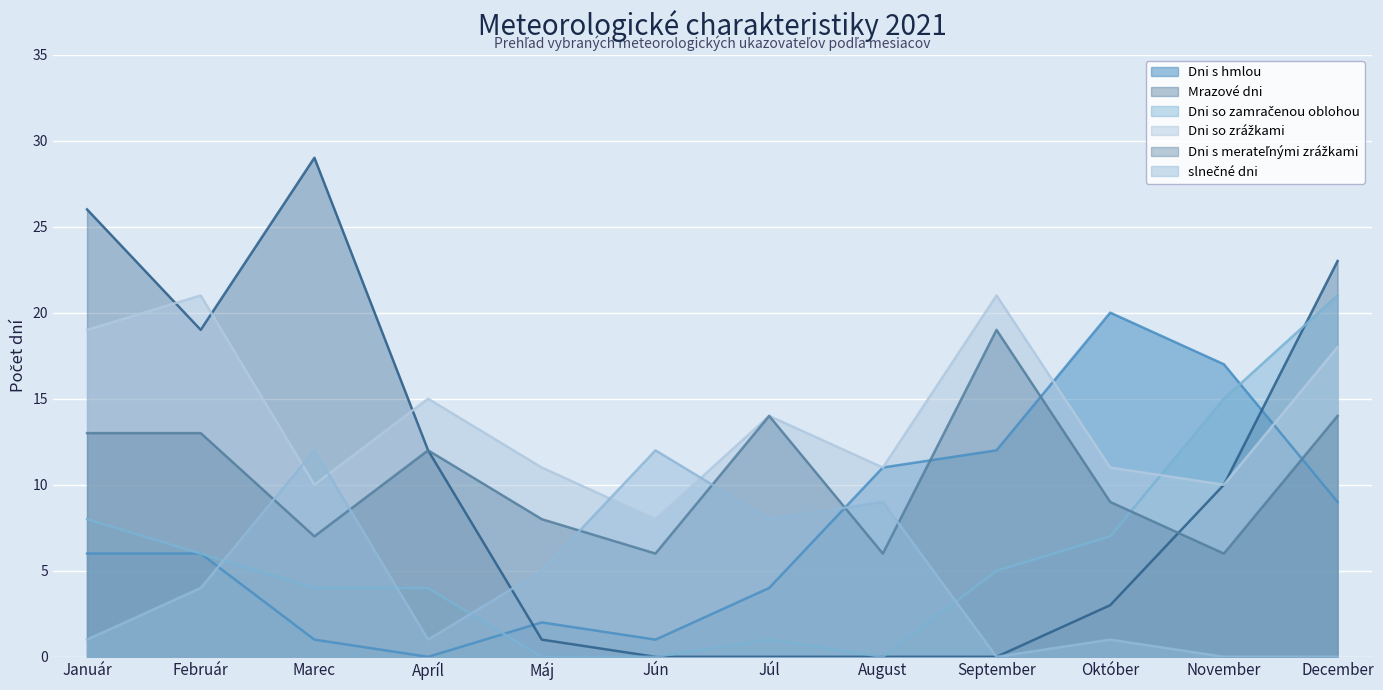

Between which two adjacent categories do Dni so zrážkami and slnečné dni first intersect?

Február and Marec